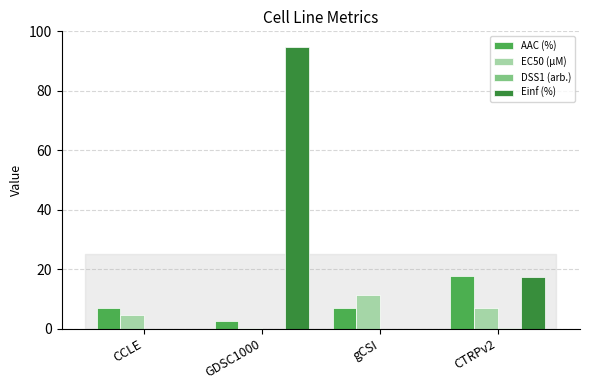

How many groups of bars are there?

4